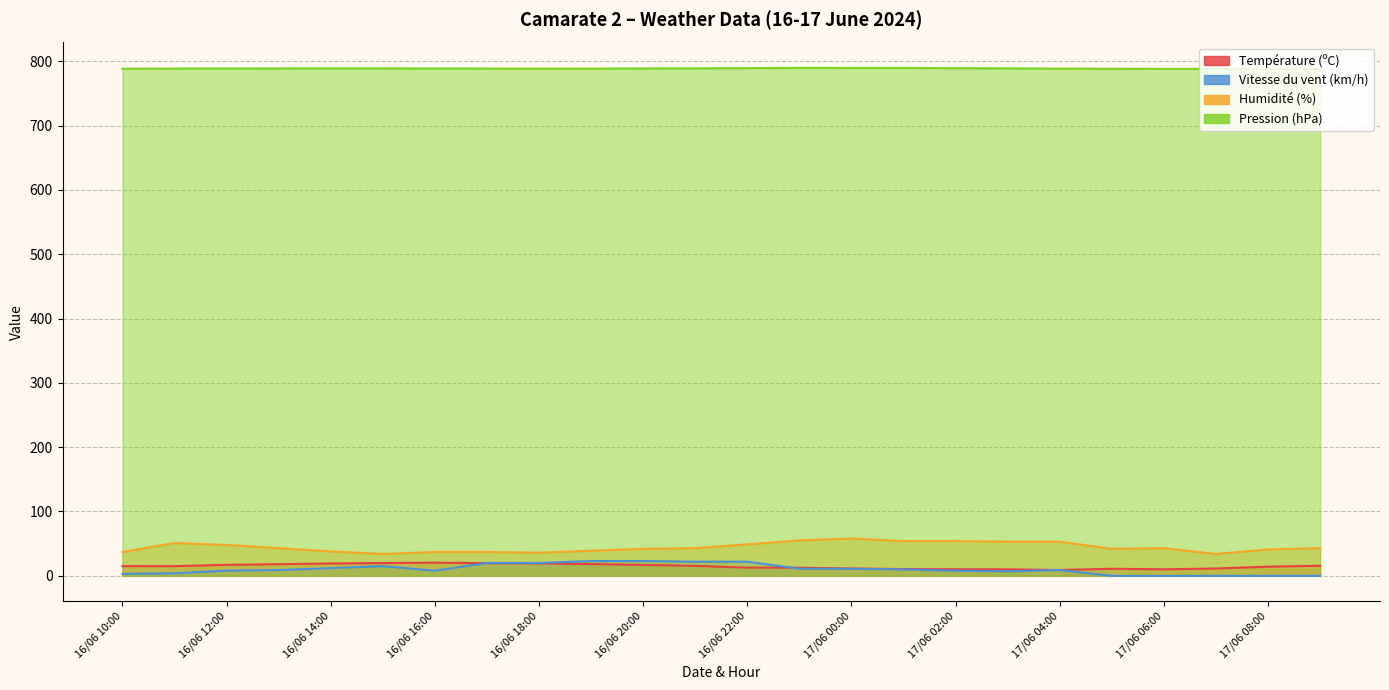

At which category does Humidité (%) reach its first local peak?

16/06 11:00